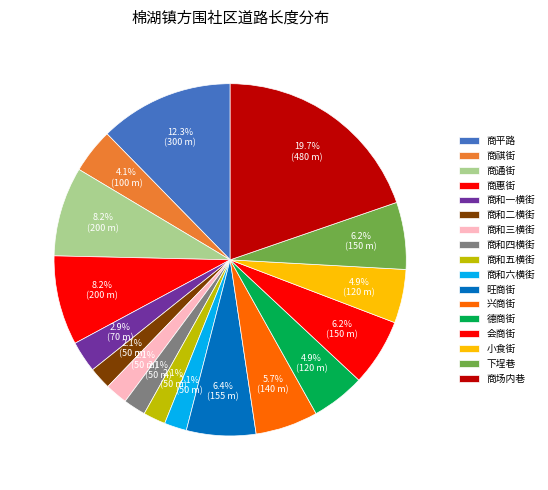

To the nearest percent, what portion does 商和四横街 represent?

2%